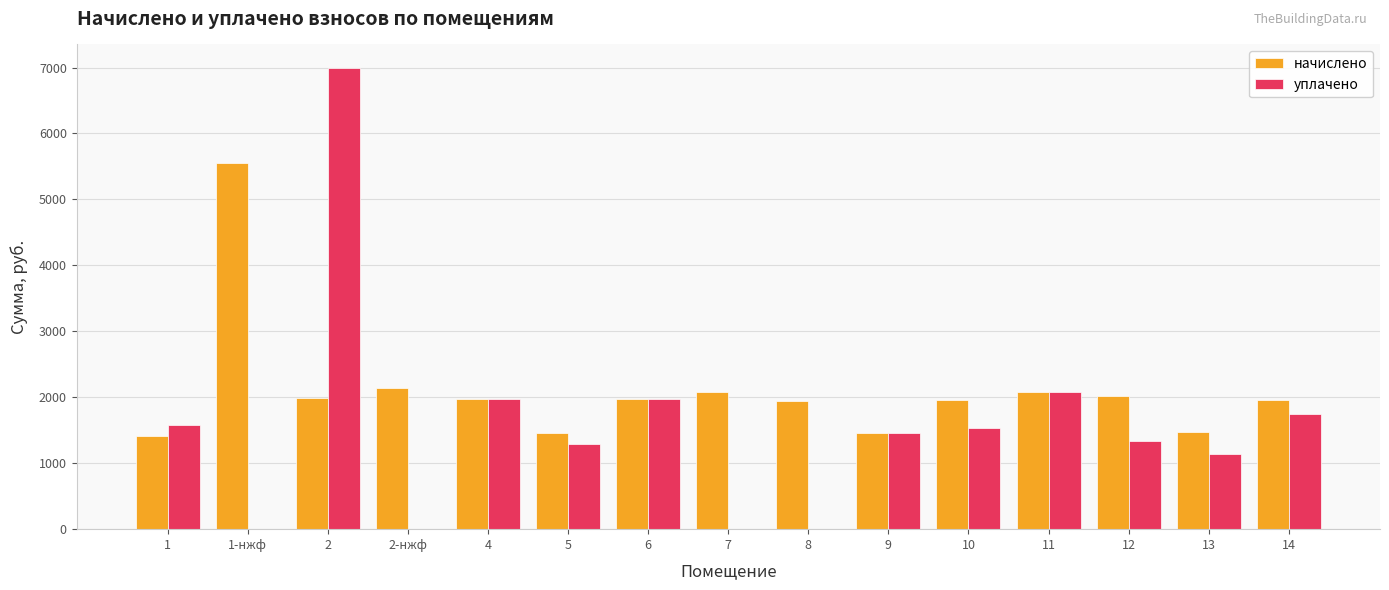

Between 5 and 14, which series saw the biggest shift?

начислено